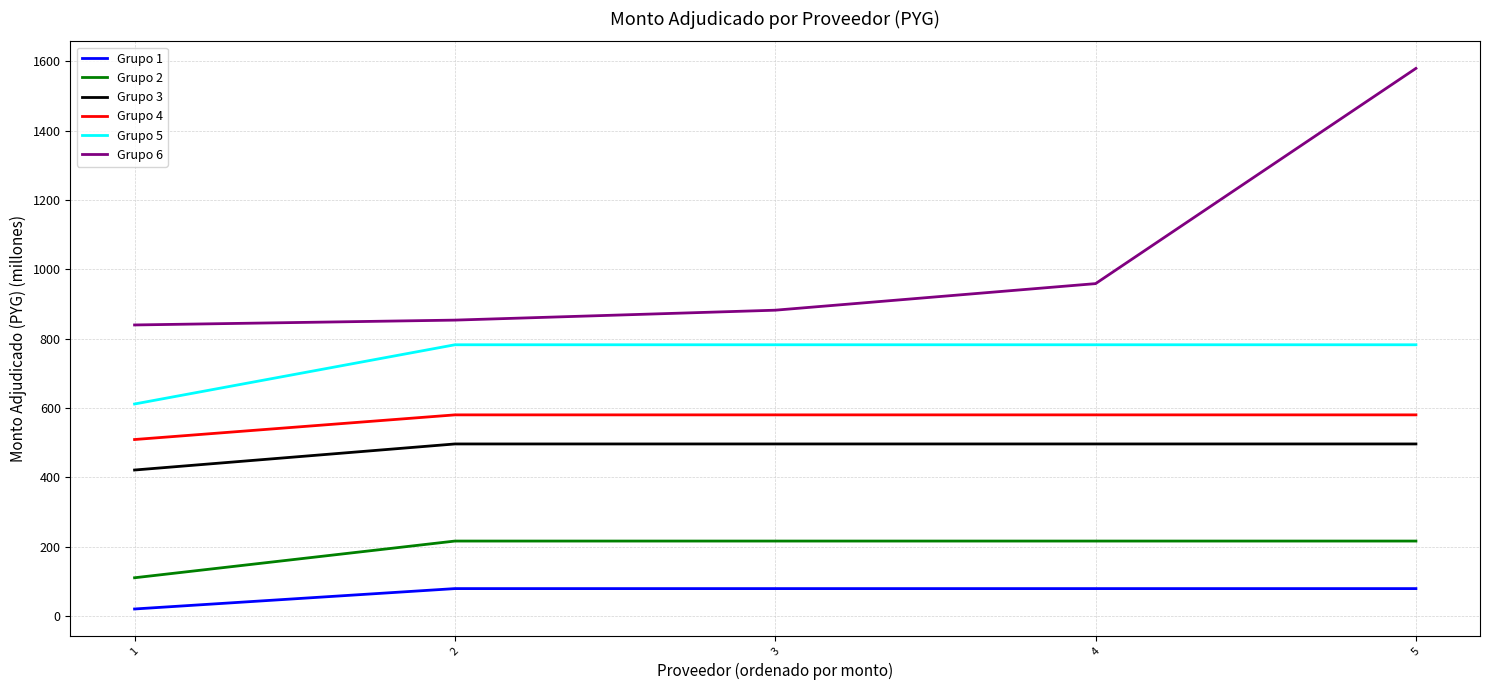

Which series changed the most between 3 and 4?

Grupo 6